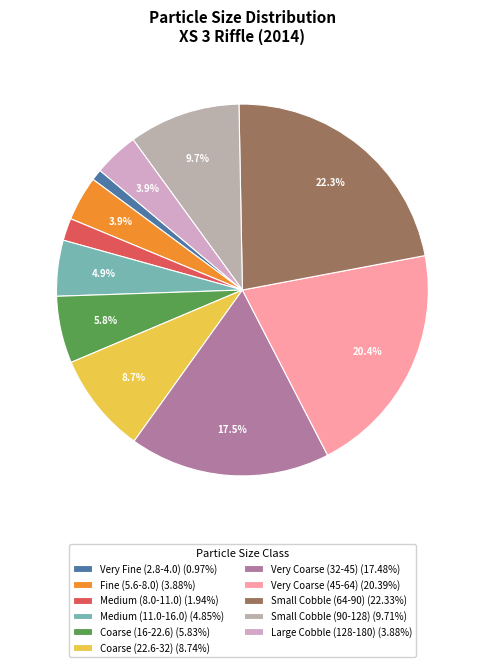

Does Very Coarse (45-64) account for over 50% of the chart?

No